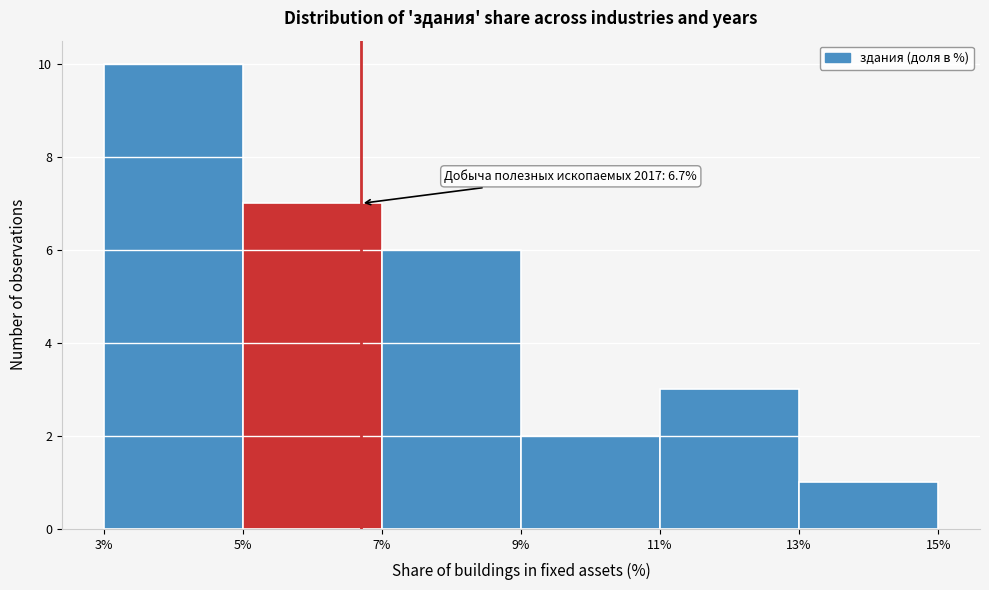

Which range on the x-axis has the tallest bar?

3% to 5%